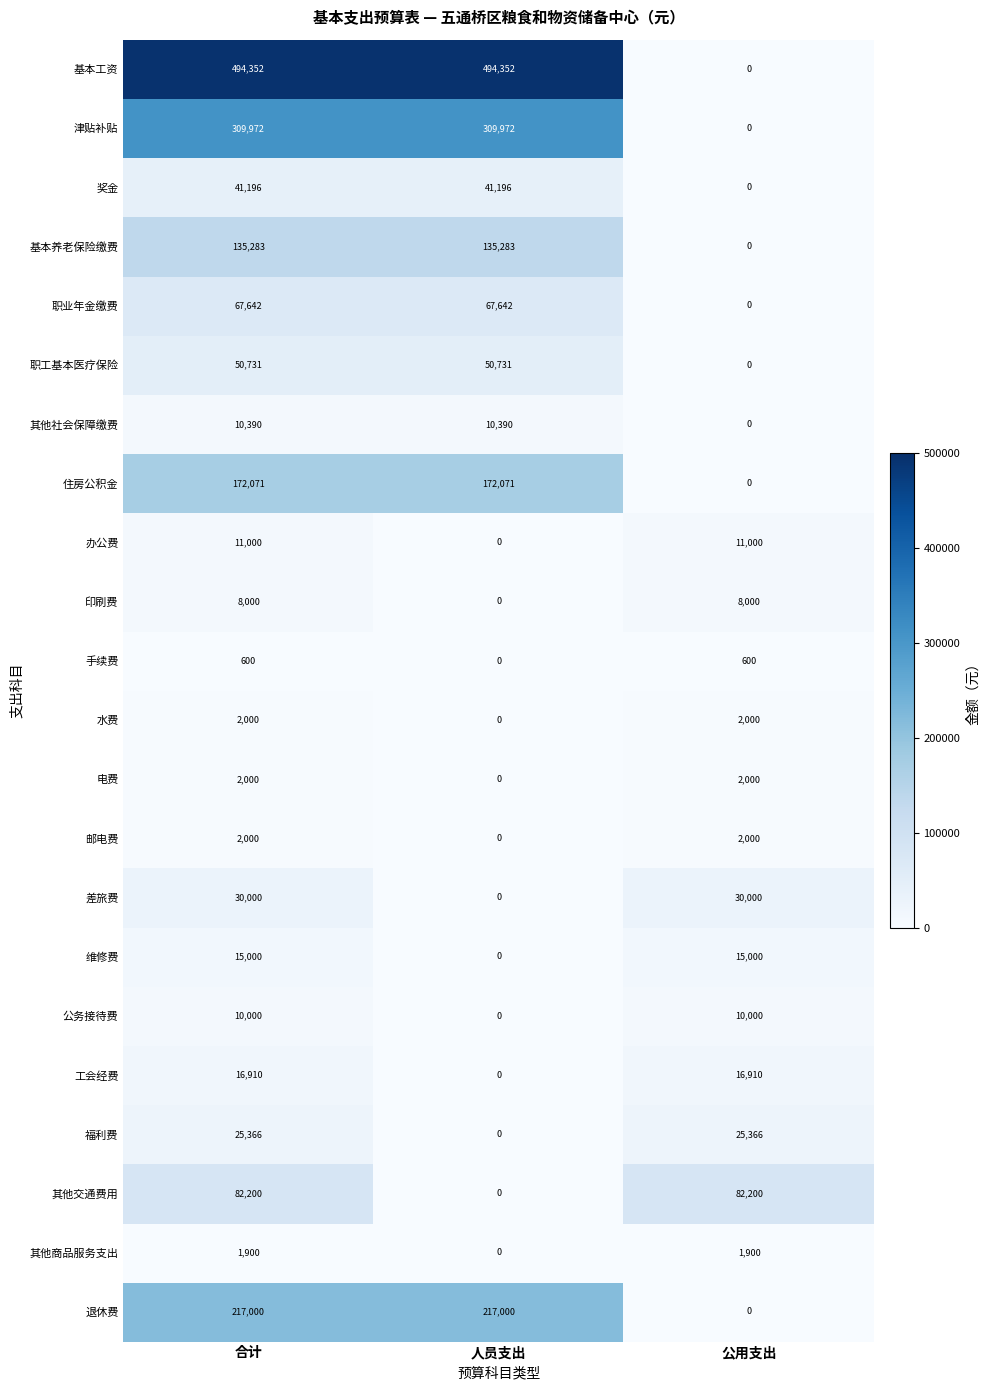

Where is 职工基本医疗保险 nearest to the value 25365?

公用支出